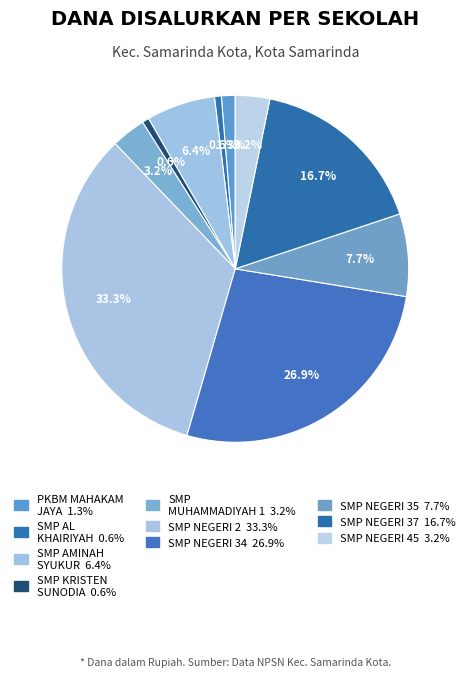

Is SMP NEGERI 2 the majority of the pie?

No